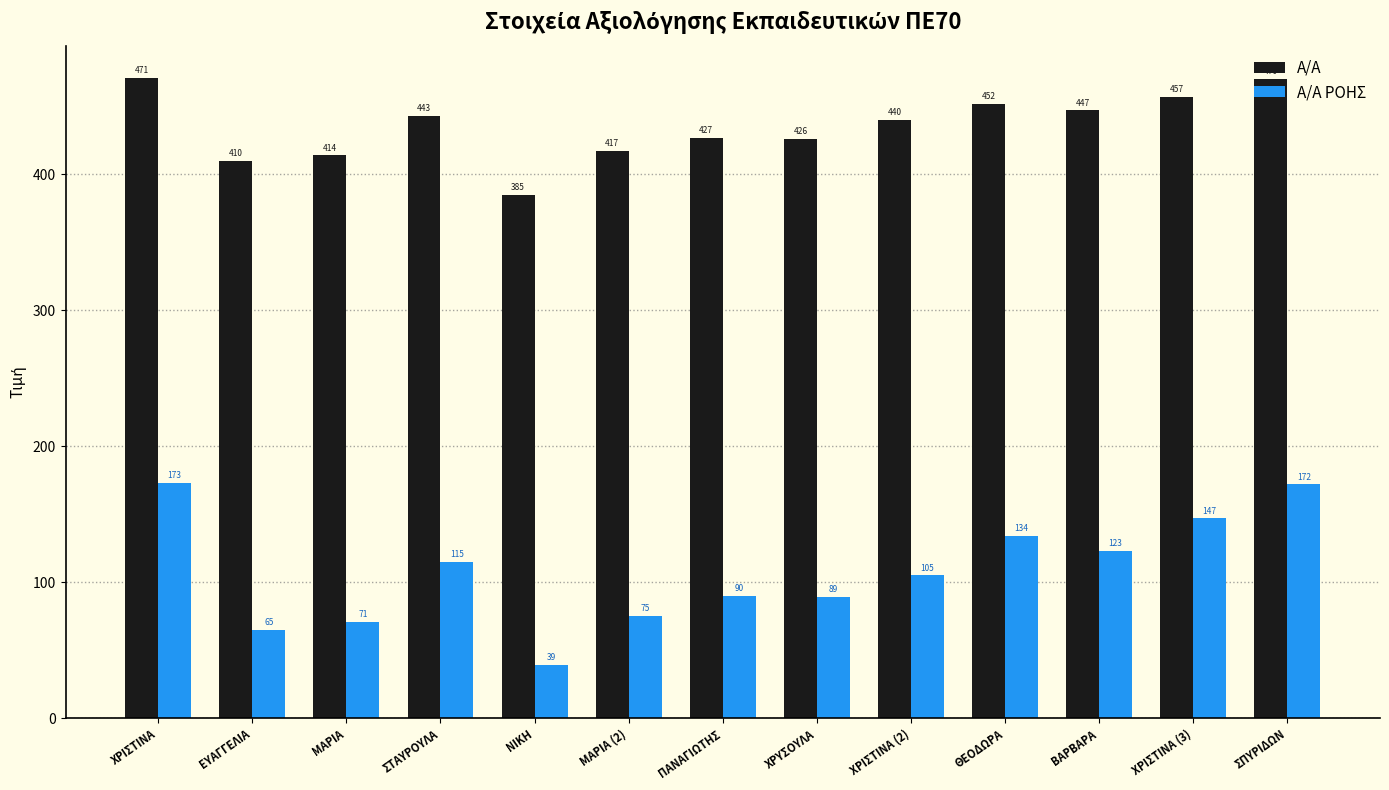

What is the difference between the maximum and minimum values in the Α/Α ΡΟΗΣ series?

134